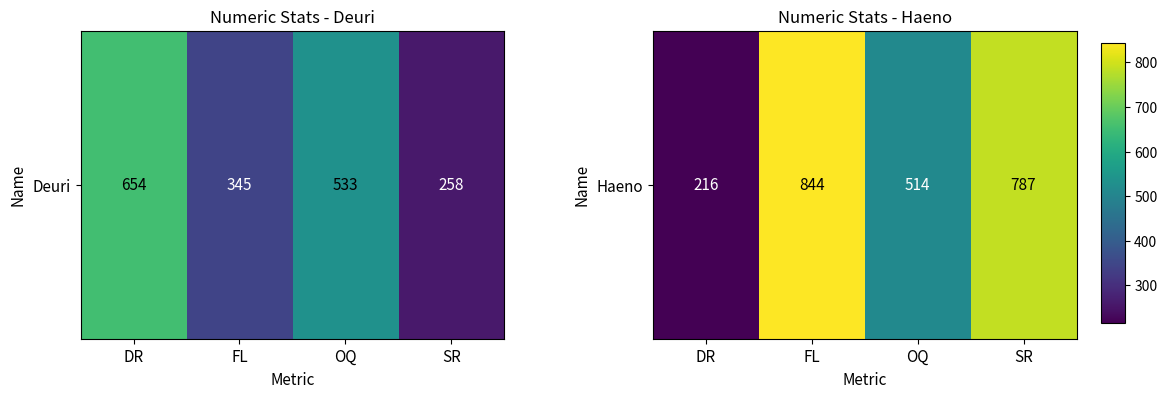

List the labels in order of value, smallest first.

DR, OQ, SR, FL